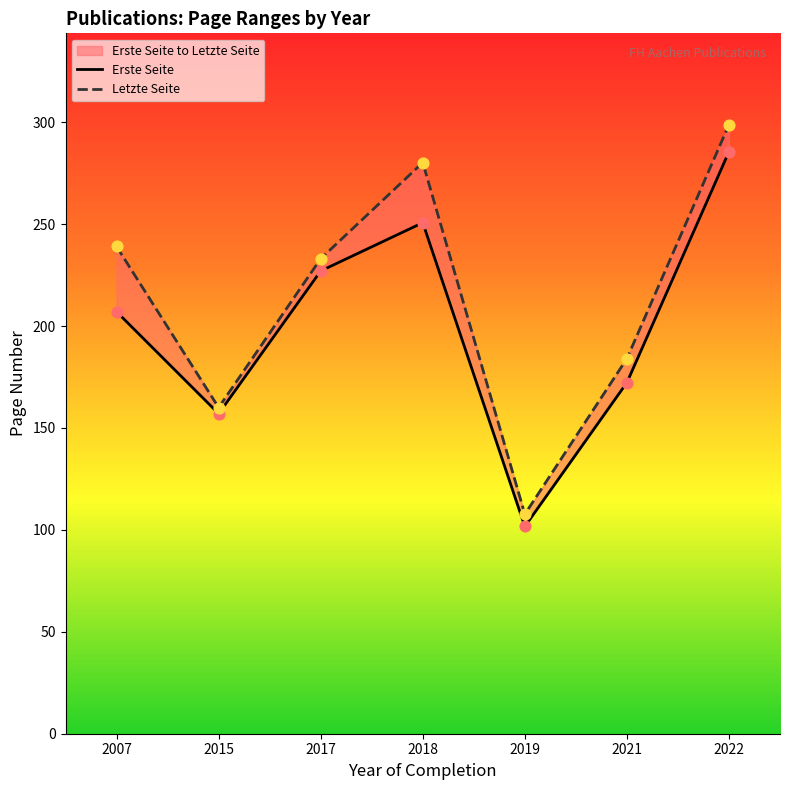

Which series contains the lowest Y value?

Erste Seite